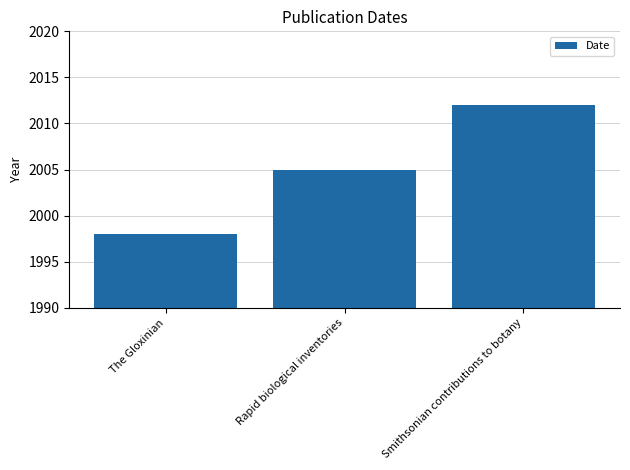

What is the difference between the second highest and minimum values?

7